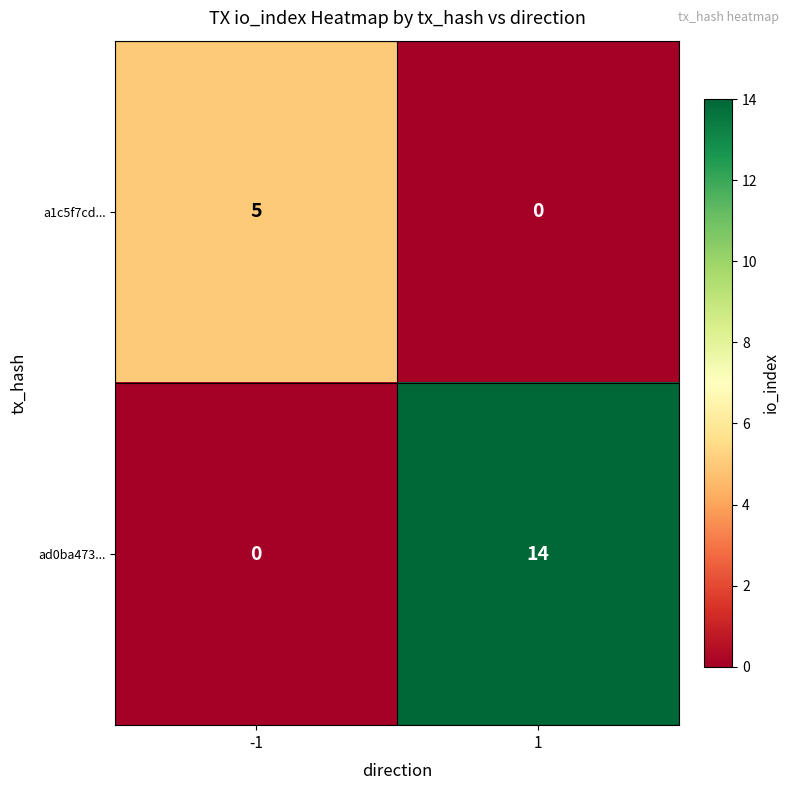

How many data points in ad0ba473... are less than 14?

1